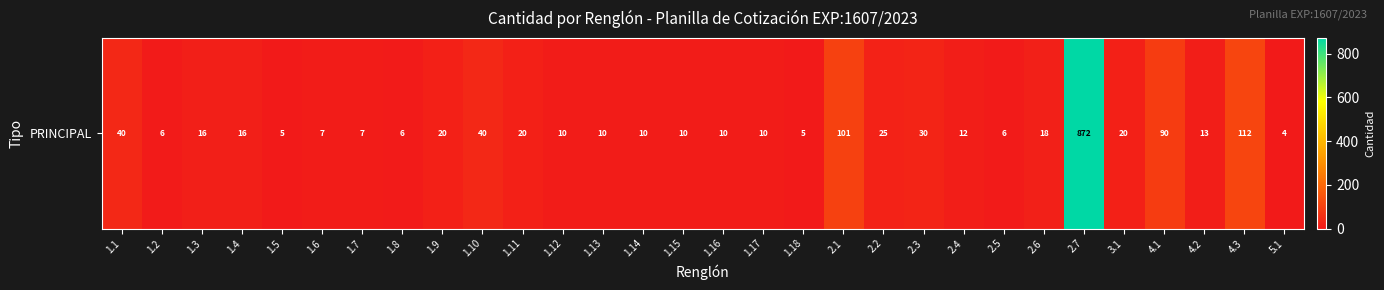

Which category has the highest value across all series?

2.7